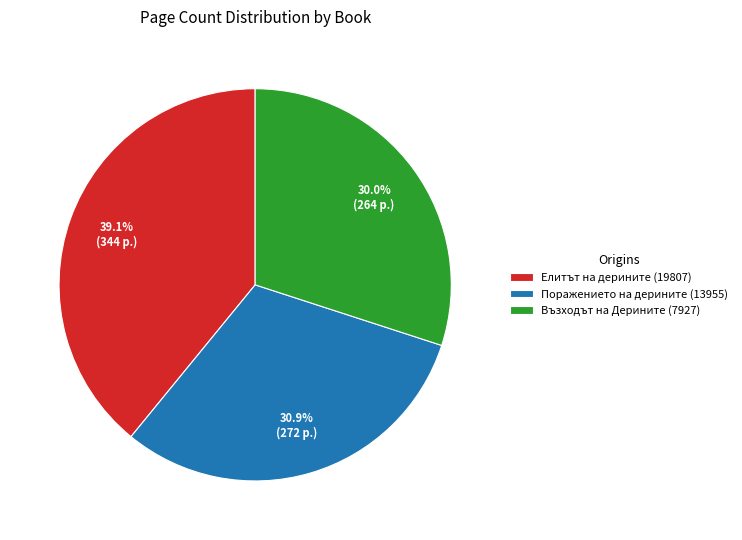

The Поражението на дерините (13955) slice represents 44% of the pie. True or false?

False